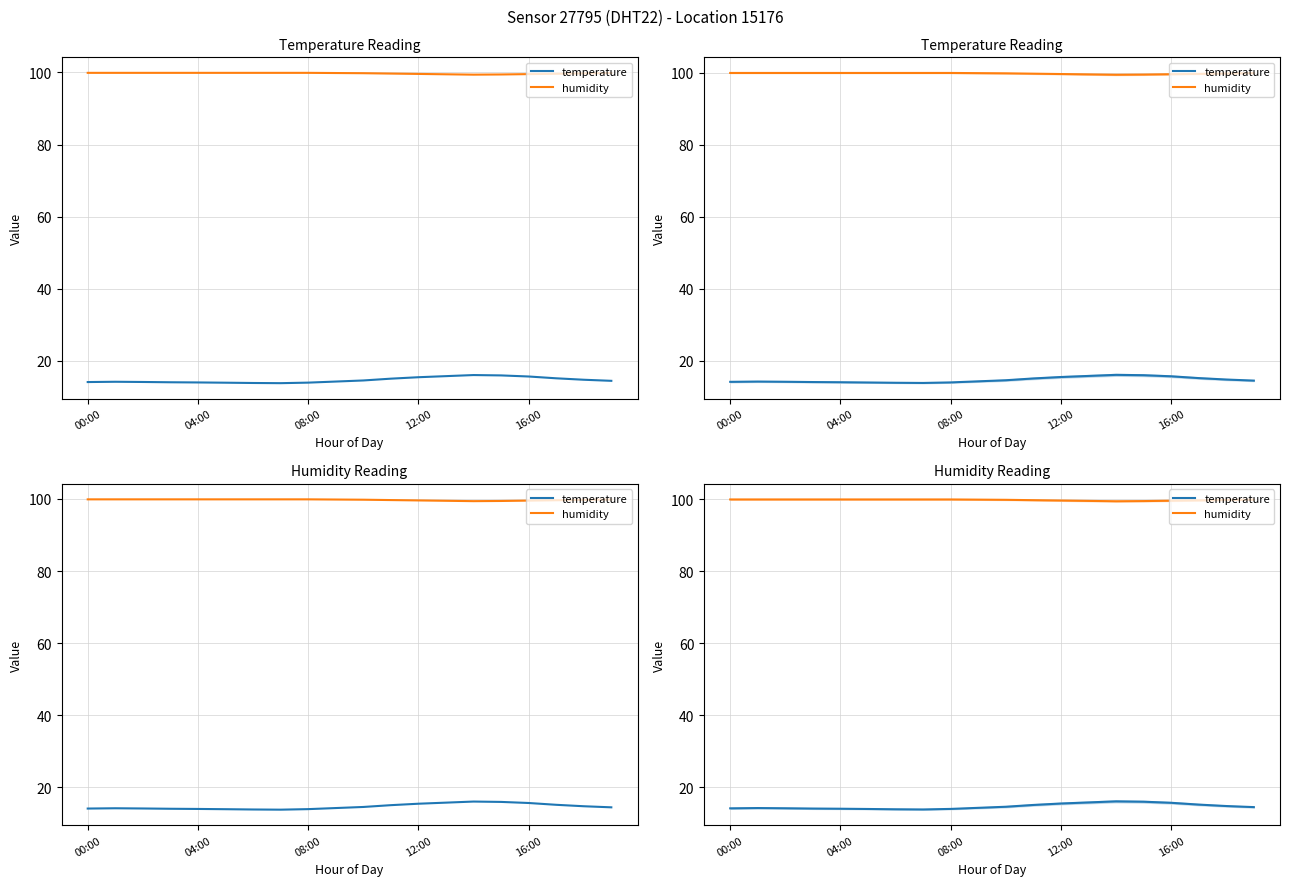

What is the label of the 20th point from the right?

00:00